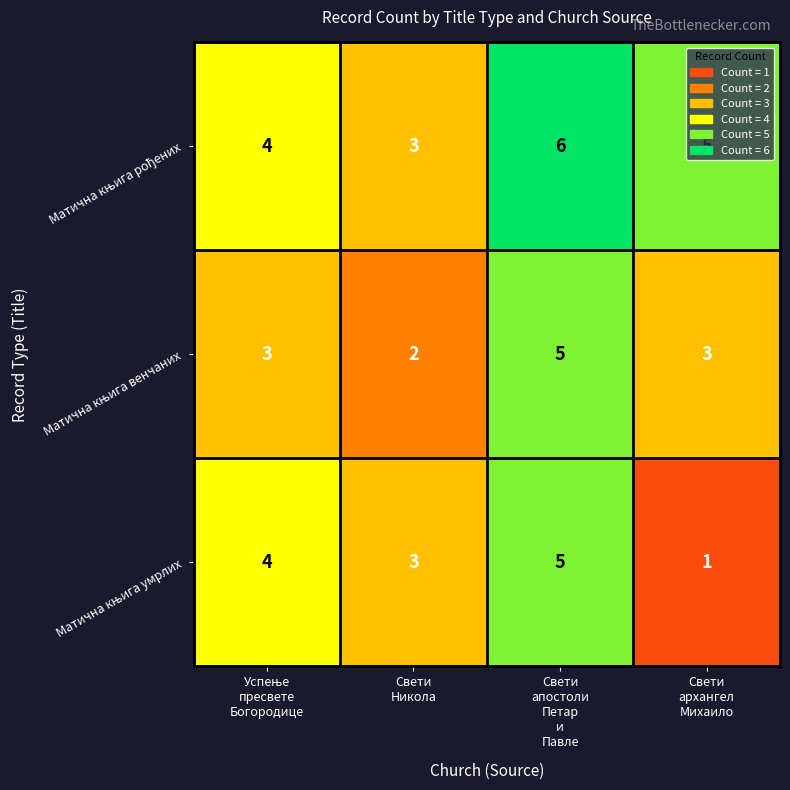

At how many categories does at least one series exceed 1?

4